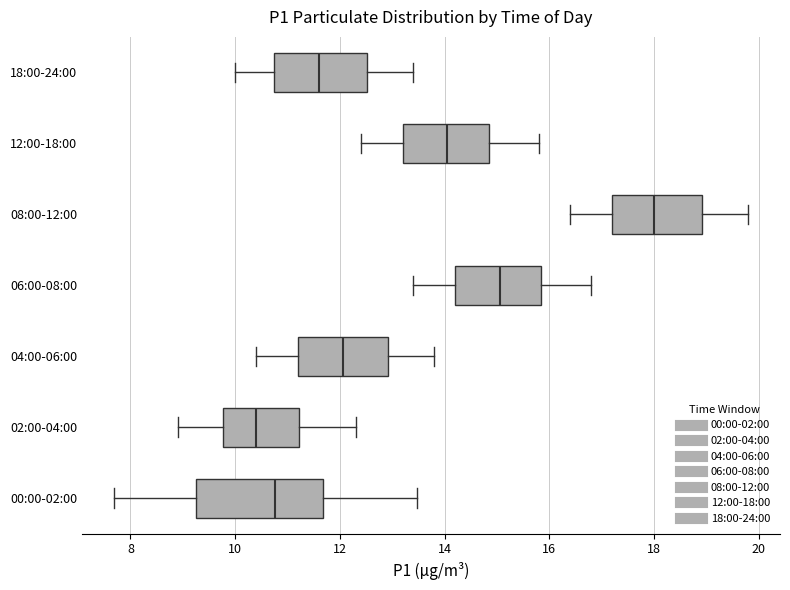

Reading bottom to top, read every box against the x-axis: the position of its median line, the range the box covers, and the ends of its whiskers. The values are not printed on the chart, so give them approximately, as read against the axis.

00:00-02:00: median 10.8, box 9.2 to 11.6, whiskers 7.6 to 13.4
02:00-04:00: median 10.4, box 9.8 to 11.2, whiskers 9.0 to 12.4
04:00-06:00: median 12.0, box 11.2 to 13.0, whiskers 10.4 to 13.8
06:00-08:00: median 15.0, box 14.2 to 15.8, whiskers 13.4 to 16.8
08:00-12:00: median 18.0, box 17.2 to 19.0, whiskers 16.4 to 19.8
12:00-18:00: median 14.0, box 13.2 to 14.8, whiskers 12.4 to 15.8
18:00-24:00: median 11.6, box 10.8 to 12.6, whiskers 10.0 to 13.4